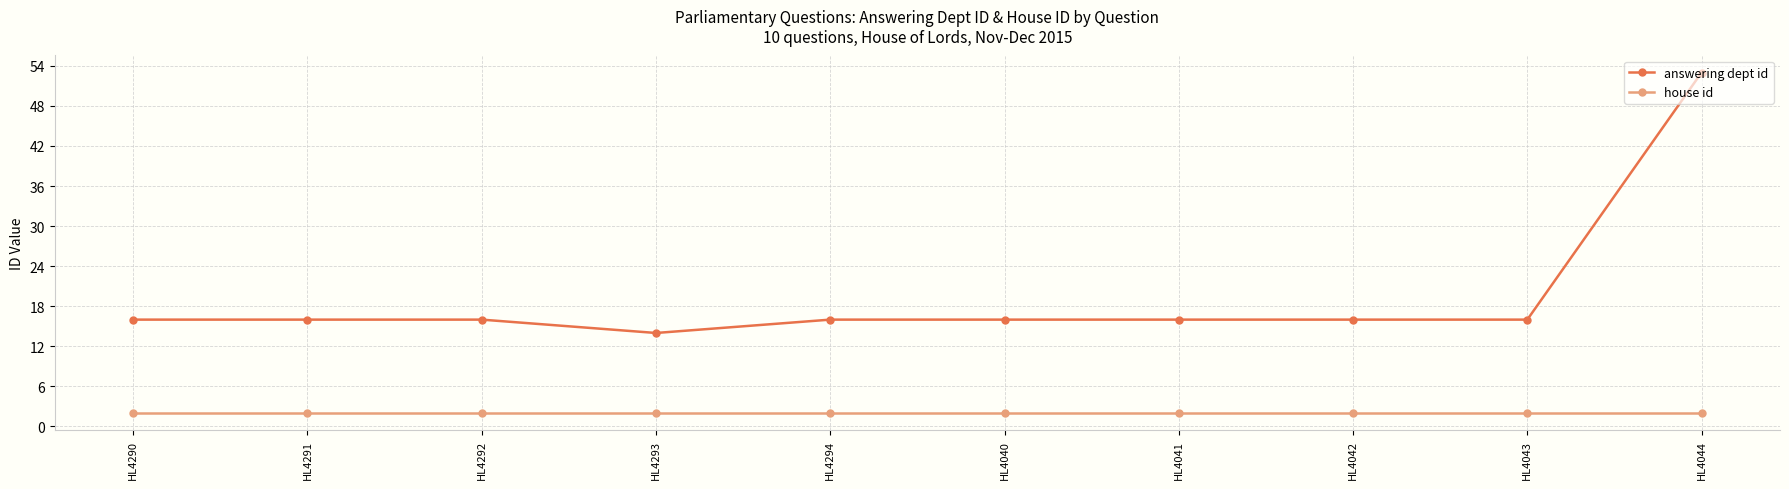

At which category is the sum across all series the highest?

HL4044